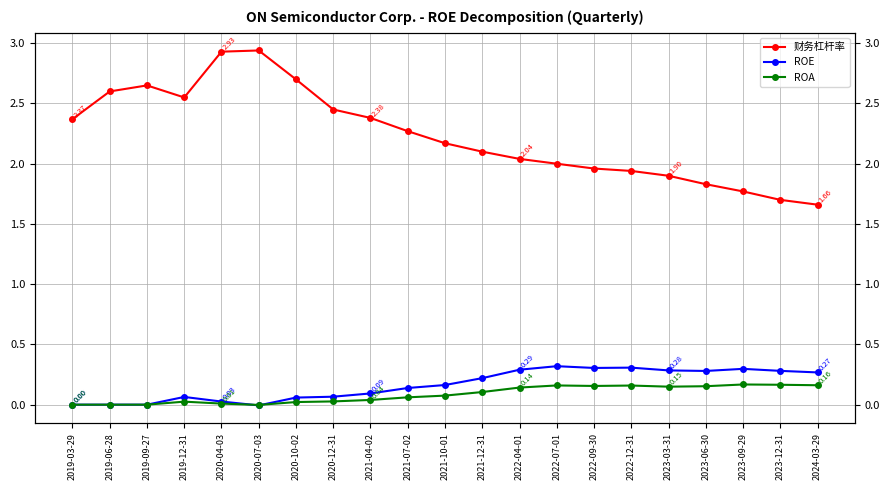

Where is 财务杠杆率 nearest to the value 2?

2022-07-01